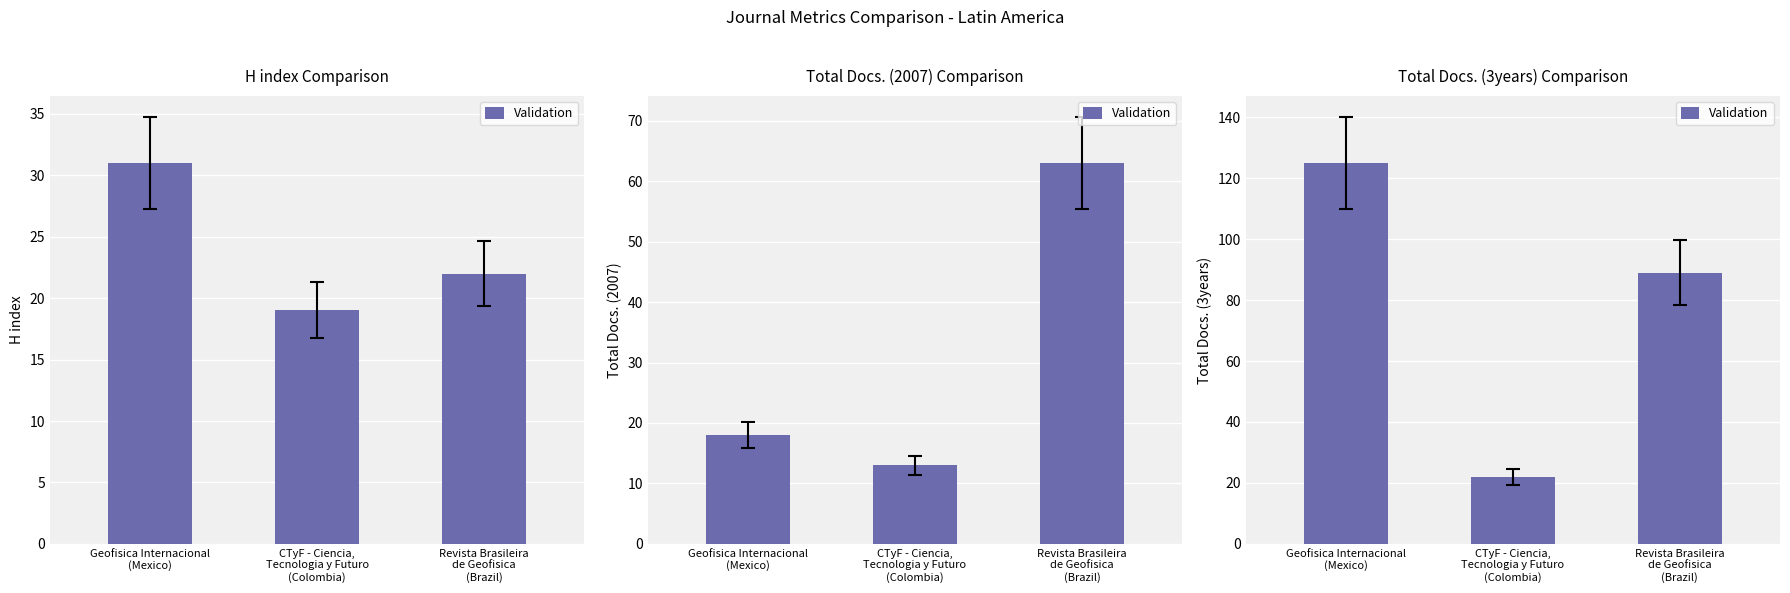

How many distinct data groups are displayed?

1